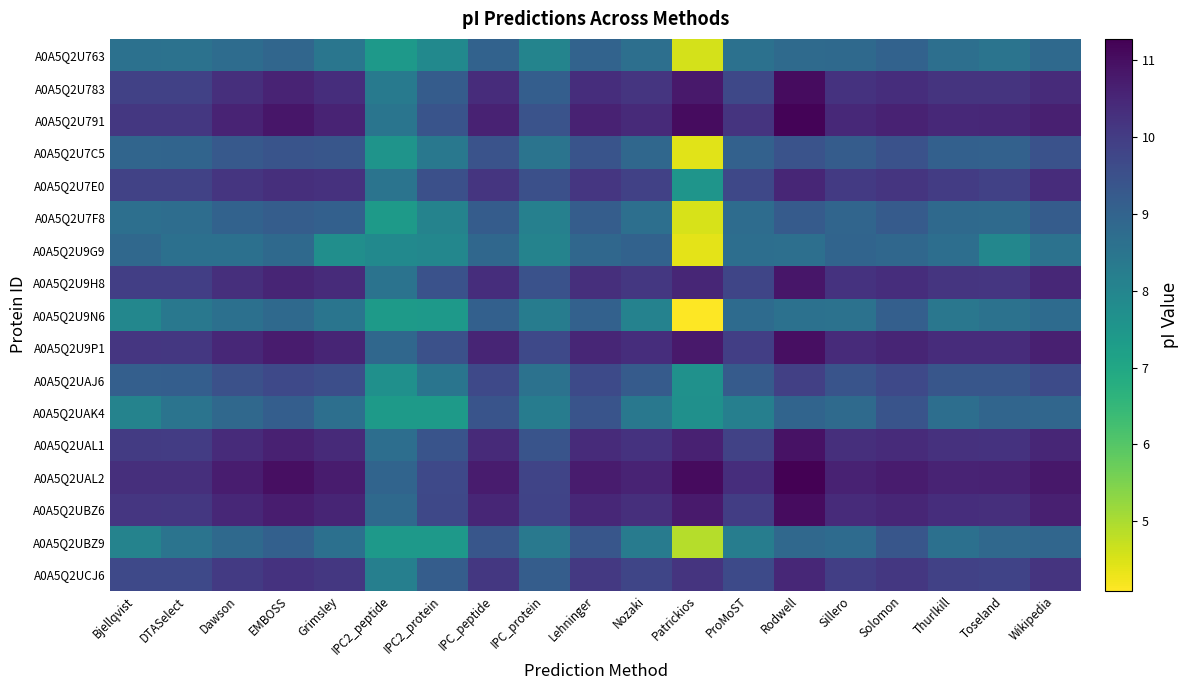

Reading left to right, what are all the values shown in this chart?

A0A5Q2U763: Bjellqvist=8.6	DTASelect=8.6	Dawson=8.7	EMBOSS=8.9	Grimsley=8.4	IPC2_peptide=7.4	IPC2_protein=7.9	IPC_peptide=9.0	IPC_protein=8.0	Lehninger=9.0	Nozaki=8.7	Patrickios=4.6	ProMoST=8.6	Rodwell=8.8	Sillero=8.8	Solomon=9.0	Thurlkill=8.7	Toseland=8.5	Wikipedia=8.8
A0A5Q2U783: Bjellqvist=9.9	DTASelect=9.9	Dawson=10.3	EMBOSS=10.6	Grimsley=10.3	IPC2_peptide=8.3	IPC2_protein=9.2	IPC_peptide=10.3	IPC_protein=9.1	Lehninger=10.3	Nozaki=10.2	Patrickios=10.8	ProMoST=9.7	Rodwell=11.0	Sillero=10.2	Solomon=10.3	Thurlkill=10.2	Toseland=10.2	Wikipedia=10.4
A0A5Q2U791: Bjellqvist=10.1	DTASelect=10.1	Dawson=10.6	EMBOSS=10.8	Grimsley=10.6	IPC2_peptide=8.5	IPC2_protein=9.4	IPC_peptide=10.6	IPC_protein=9.4	Lehninger=10.6	Nozaki=10.4	Patrickios=11.0	ProMoST=10.2	Rodwell=11.2	Sillero=10.5	Solomon=10.6	Thurlkill=10.4	Toseland=10.5	Wikipedia=10.6
A0A5Q2U7C5: Bjellqvist=8.9	DTASelect=9.0	Dawson=9.3	EMBOSS=9.4	Grimsley=9.3	IPC2_peptide=7.6	IPC2_protein=8.4	IPC_peptide=9.4	IPC_protein=8.5	Lehninger=9.4	Nozaki=8.9	Patrickios=4.4	ProMoST=9.0	Rodwell=9.4	Sillero=9.2	Solomon=9.5	Thurlkill=9.1	Toseland=9.0	Wikipedia=9.5
A0A5Q2U7E0: Bjellqvist=9.9	DTASelect=9.9	Dawson=10.2	EMBOSS=10.3	Grimsley=10.2	IPC2_peptide=8.5	IPC2_protein=9.5	IPC_peptide=10.2	IPC_protein=9.5	Lehninger=10.1	Nozaki=9.9	Patrickios=7.5	ProMoST=9.7	Rodwell=10.5	Sillero=10.1	Solomon=10.2	Thurlkill=10.0	Toseland=9.9	Wikipedia=10.3
A0A5Q2U7F8: Bjellqvist=8.6	DTASelect=8.7	Dawson=9.0	EMBOSS=9.2	Grimsley=9.1	IPC2_peptide=7.4	IPC2_protein=8.1	IPC_peptide=9.2	IPC_protein=8.2	Lehninger=9.2	Nozaki=8.6	Patrickios=4.5	ProMoST=8.7	Rodwell=9.2	Sillero=8.9	Solomon=9.2	Thurlkill=8.8	Toseland=8.8	Wikipedia=9.2
A0A5Q2U9G9: Bjellqvist=8.8	DTASelect=8.6	Dawson=8.6	EMBOSS=8.8	Grimsley=7.7	IPC2_peptide=7.9	IPC2_protein=8.0	IPC_peptide=8.9	IPC_protein=8.1	Lehninger=8.9	Nozaki=9.0	Patrickios=4.4	ProMoST=8.7	Rodwell=8.6	Sillero=9.0	Solomon=8.9	Thurlkill=8.7	Toseland=8.0	Wikipedia=8.6
A0A5Q2U9H8: Bjellqvist=10.0	DTASelect=10.0	Dawson=10.3	EMBOSS=10.5	Grimsley=10.4	IPC2_peptide=8.5	IPC2_protein=9.5	IPC_peptide=10.3	IPC_protein=9.5	Lehninger=10.3	Nozaki=10.1	Patrickios=10.5	ProMoST=9.8	Rodwell=10.8	Sillero=10.2	Solomon=10.3	Thurlkill=10.2	Toseland=10.1	Wikipedia=10.5
A0A5Q2U9N6: Bjellqvist=8.0	DTASelect=8.4	Dawson=8.6	EMBOSS=8.8	Grimsley=8.5	IPC2_peptide=7.4	IPC2_protein=7.4	IPC_peptide=9.1	IPC_protein=8.3	Lehninger=9.0	Nozaki=8.1	Patrickios=4.1	ProMoST=8.8	Rodwell=8.6	Sillero=8.6	Solomon=9.1	Thurlkill=8.4	Toseland=8.6	Wikipedia=8.8
A0A5Q2U9P1: Bjellqvist=10.1	DTASelect=10.1	Dawson=10.5	EMBOSS=10.7	Grimsley=10.5	IPC2_peptide=8.9	IPC2_protein=9.5	IPC_peptide=10.5	IPC_protein=9.7	Lehninger=10.5	Nozaki=10.3	Patrickios=10.8	ProMoST=9.9	Rodwell=11.0	Sillero=10.4	Solomon=10.5	Thurlkill=10.3	Toseland=10.3	Wikipedia=10.6
A0A5Q2UAJ6: Bjellqvist=9.1	DTASelect=9.1	Dawson=9.5	EMBOSS=9.7	Grimsley=9.6	IPC2_peptide=7.7	IPC2_protein=8.5	IPC_peptide=9.7	IPC_protein=8.6	Lehninger=9.7	Nozaki=9.2	Patrickios=7.6	ProMoST=9.2	Rodwell=9.9	Sillero=9.4	Solomon=9.7	Thurlkill=9.3	Toseland=9.3	Wikipedia=9.6
A0A5Q2UAK4: Bjellqvist=8.1	DTASelect=8.5	Dawson=8.8	EMBOSS=9.1	Grimsley=8.6	IPC2_peptide=7.4	IPC2_protein=7.4	IPC_peptide=9.4	IPC_protein=8.3	Lehninger=9.4	Nozaki=8.4	Patrickios=7.7	ProMoST=8.2	Rodwell=9.0	Sillero=8.8	Solomon=9.4	Thurlkill=8.7	Toseland=8.9	Wikipedia=8.9
A0A5Q2UAL1: Bjellqvist=10.0	DTASelect=10.0	Dawson=10.4	EMBOSS=10.6	Grimsley=10.4	IPC2_peptide=8.7	IPC2_protein=9.4	IPC_peptide=10.4	IPC_protein=9.4	Lehninger=10.4	Nozaki=10.2	Patrickios=10.6	ProMoST=9.9	Rodwell=10.9	Sillero=10.3	Solomon=10.4	Thurlkill=10.2	Toseland=10.2	Wikipedia=10.5
A0A5Q2UAL2: Bjellqvist=10.3	DTASelect=10.3	Dawson=10.7	EMBOSS=11.0	Grimsley=10.7	IPC2_peptide=9.0	IPC2_protein=9.7	IPC_peptide=10.7	IPC_protein=9.8	Lehninger=10.7	Nozaki=10.6	Patrickios=11.1	ProMoST=10.3	Rodwell=11.3	Sillero=10.6	Solomon=10.7	Thurlkill=10.6	Toseland=10.6	Wikipedia=10.8
A0A5Q2UBZ6: Bjellqvist=10.1	DTASelect=10.1	Dawson=10.5	EMBOSS=10.7	Grimsley=10.5	IPC2_peptide=8.8	IPC2_protein=9.7	IPC_peptide=10.5	IPC_protein=9.8	Lehninger=10.5	Nozaki=10.3	Patrickios=10.8	ProMoST=10.0	Rodwell=11.0	Sillero=10.4	Solomon=10.5	Thurlkill=10.3	Toseland=10.3	Wikipedia=10.6
A0A5Q2UBZ9: Bjellqvist=8.1	DTASelect=8.5	Dawson=8.8	EMBOSS=9.1	Grimsley=8.6	IPC2_peptide=7.4	IPC2_protein=7.4	IPC_peptide=9.3	IPC_protein=8.4	Lehninger=9.3	Nozaki=8.3	Patrickios=4.9	ProMoST=8.2	Rodwell=8.8	Sillero=8.8	Solomon=9.4	Thurlkill=8.6	Toseland=8.8	Wikipedia=8.9
A0A5Q2UCJ6: Bjellqvist=9.7	DTASelect=9.7	Dawson=10.0	EMBOSS=10.2	Grimsley=10.1	IPC2_peptide=8.2	IPC2_protein=9.2	IPC_peptide=10.1	IPC_protein=9.2	Lehninger=10.1	Nozaki=9.8	Patrickios=10.2	ProMoST=9.6	Rodwell=10.5	Sillero=10.0	Solomon=10.1	Thurlkill=9.9	Toseland=9.8	Wikipedia=10.2